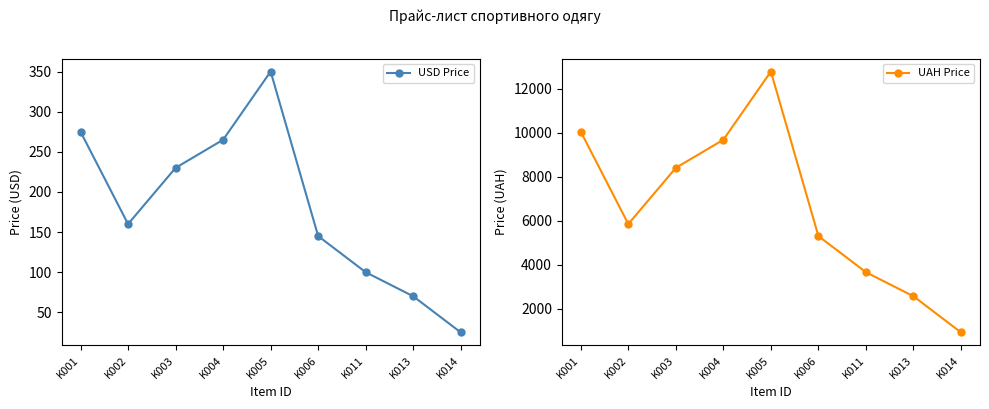

List the series in order of their peak value, lowest first.

USD Price, UAH Price